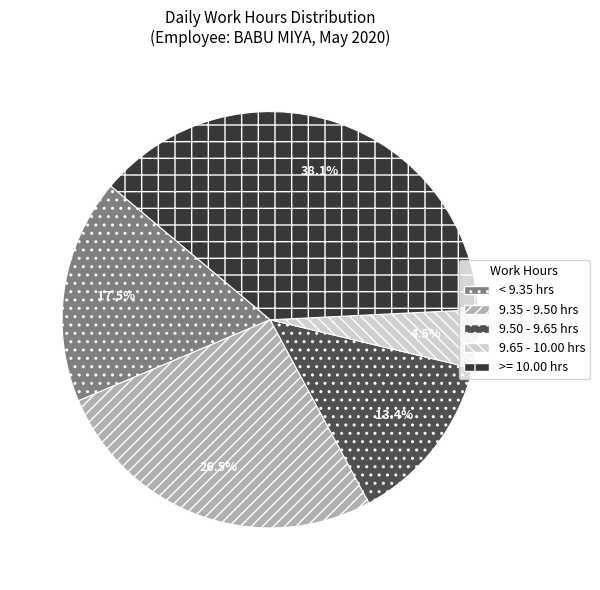

Approximately how many times larger is the value at 9.65 - 10.00 hrs compared to 9.50 - 9.65 hrs?

0.3